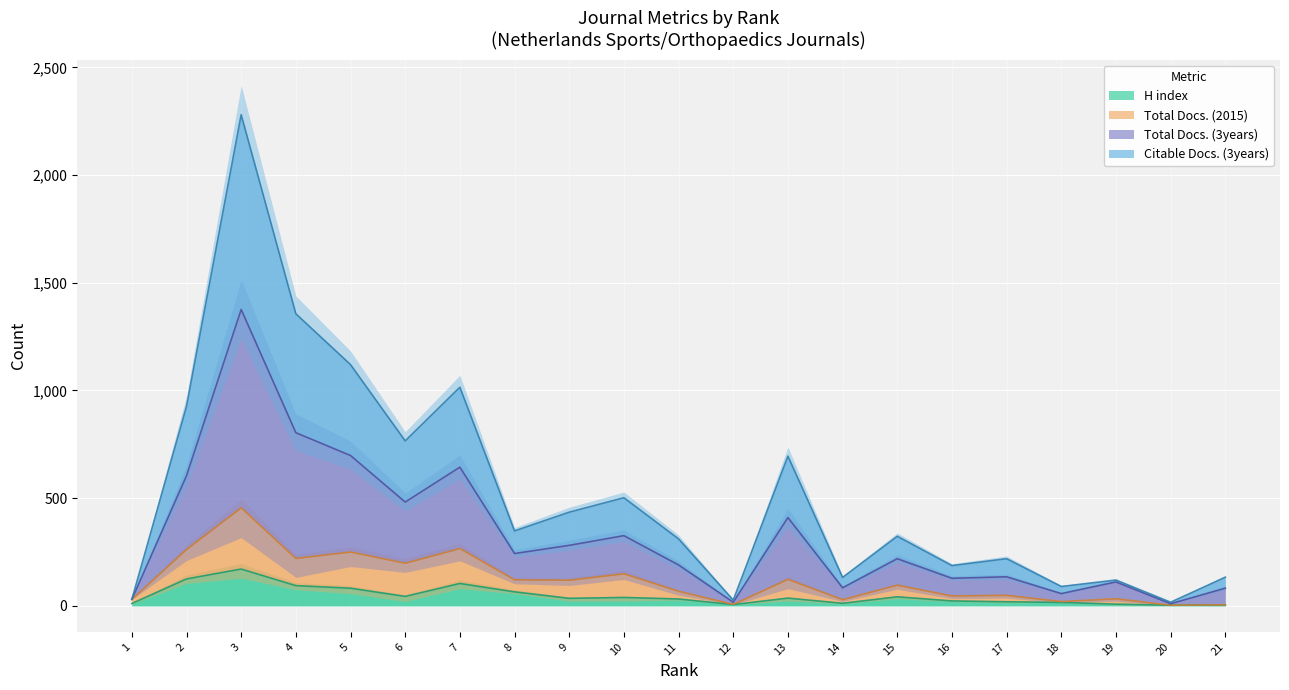

What is the maximum value for H index?

171